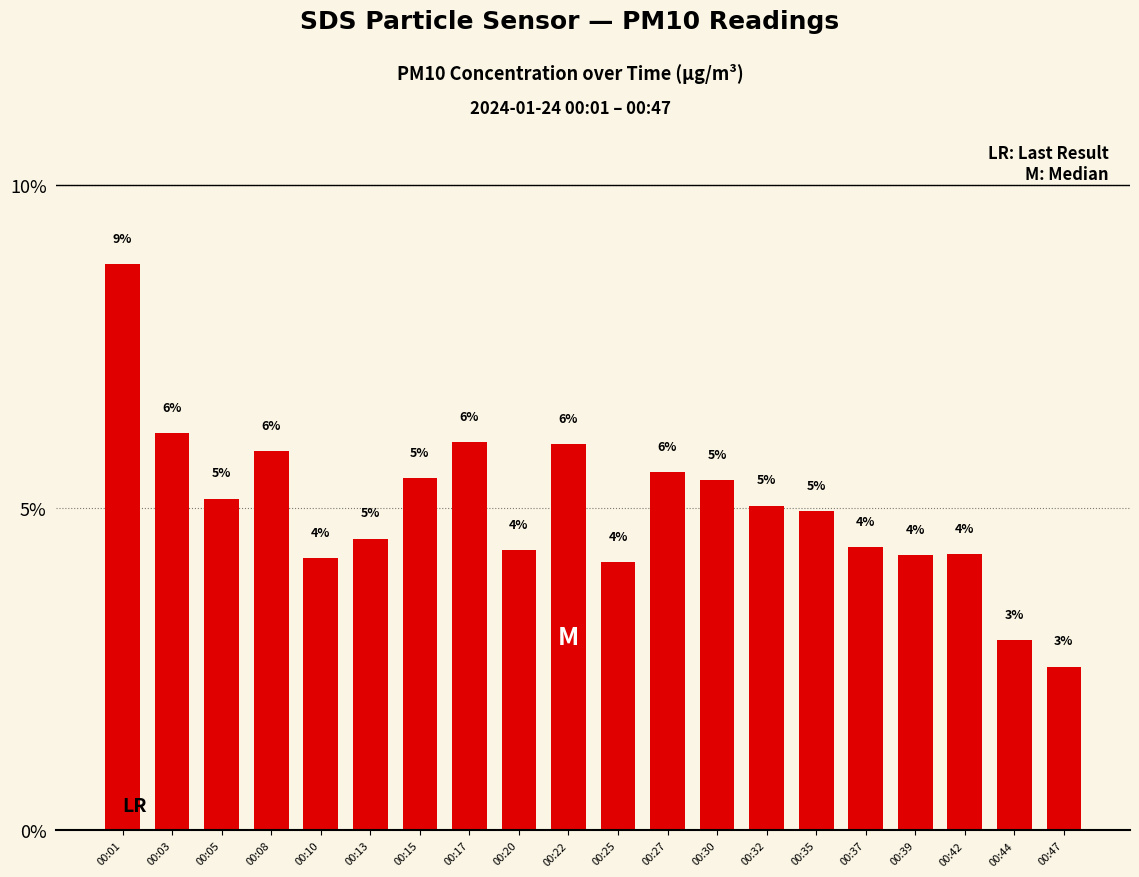

What is the sum of all values?

100.0